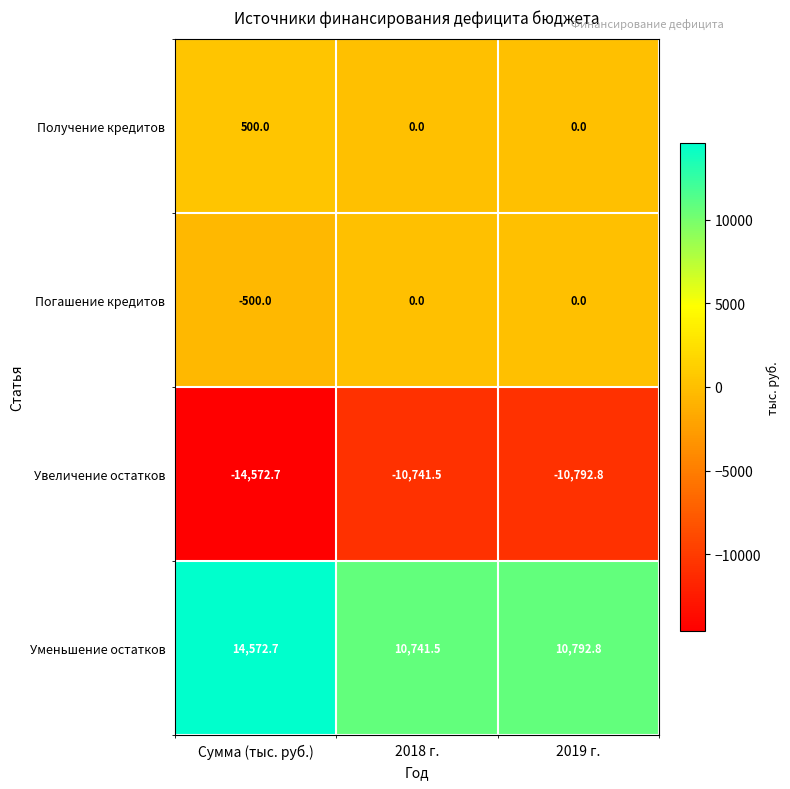

What is the average value of the Погашение кредитов series?

-166.7